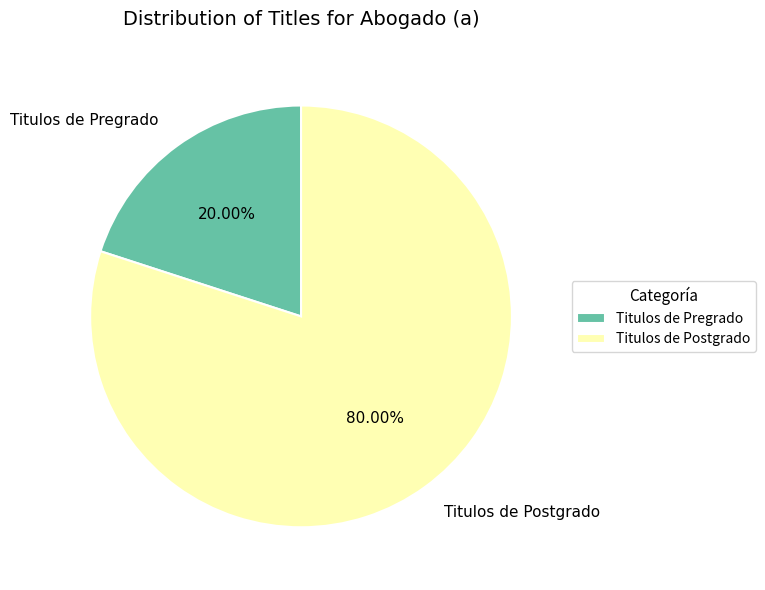

Is Titulos de Postgrado the majority of the pie?

Yes